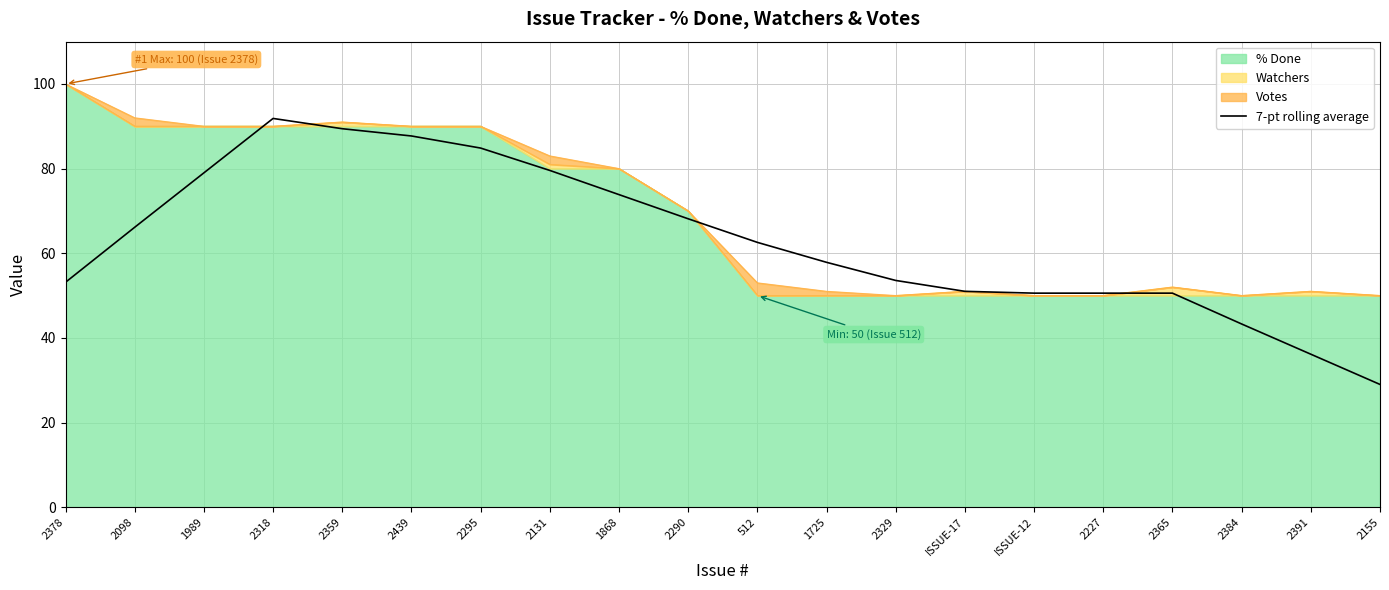

Reading left to right, list all the values displayed in this chart.

53.1	66.1	79.0	91.9	89.4	87.7	84.9	79.6	73.9	68.1	62.6	57.9	53.6	51.0	50.6	50.6	50.6	43.3	36.1	29.0